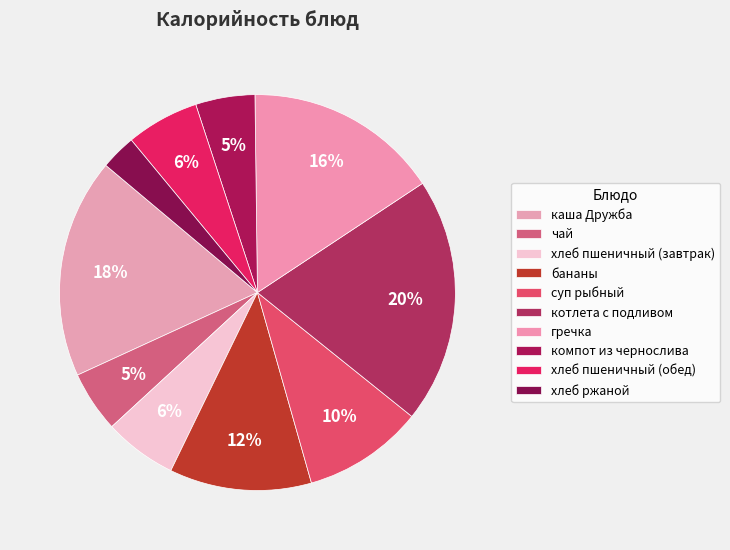

Approximately how many times larger is the value at хлеб пшеничный (завтрак) compared to бананы?

0.5